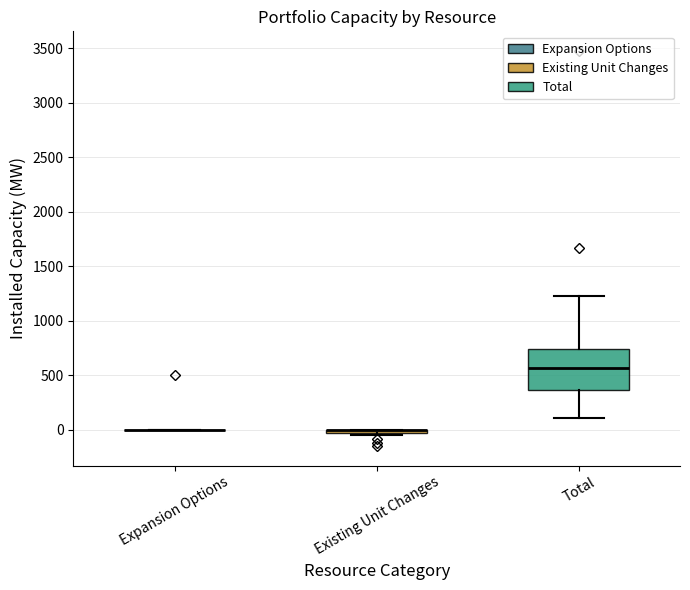

Where does the median line of the box for Total sit on the y-axis? The values are not printed on the chart, so give them approximately, as read against the axis.

550